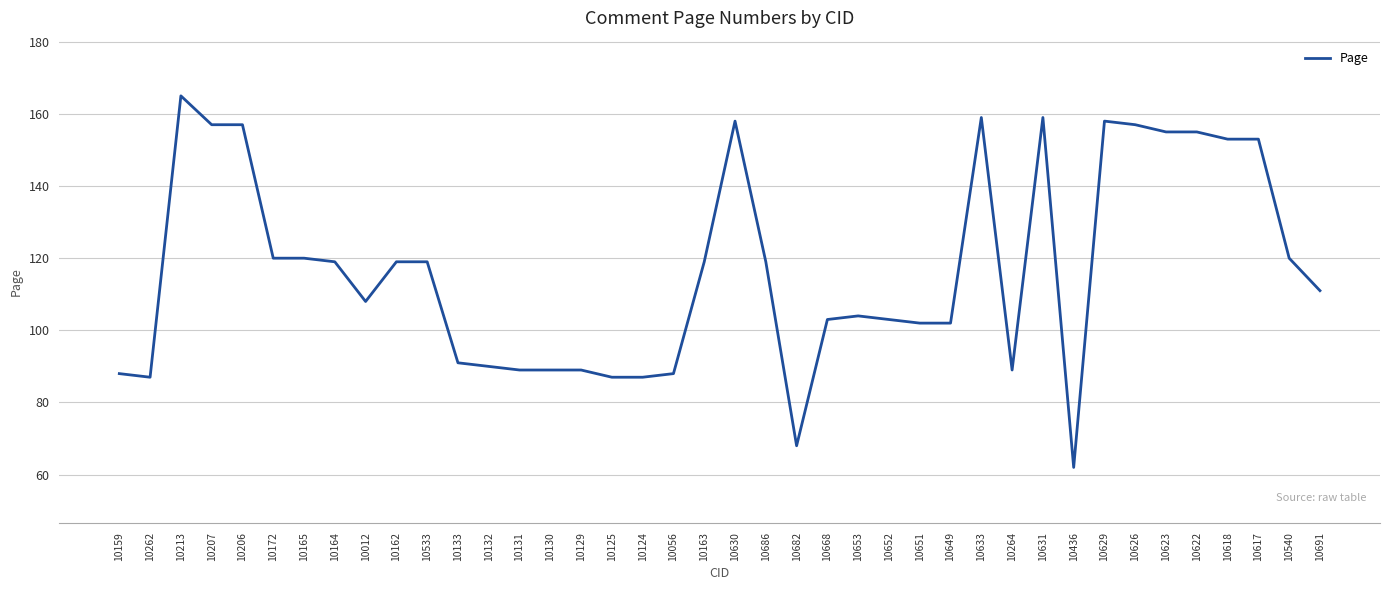

What position from the left is 10691?

40